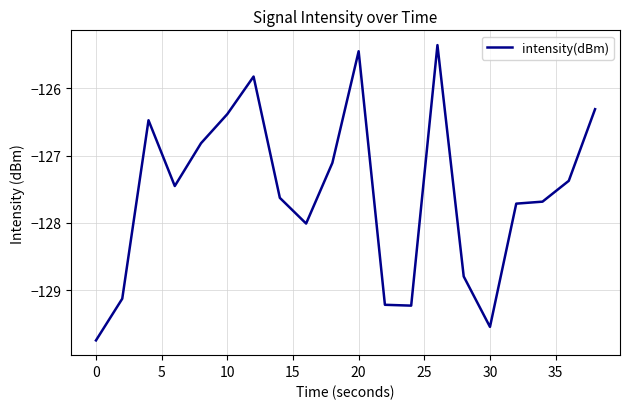

What is the maximum value shown in the chart?

-125.4